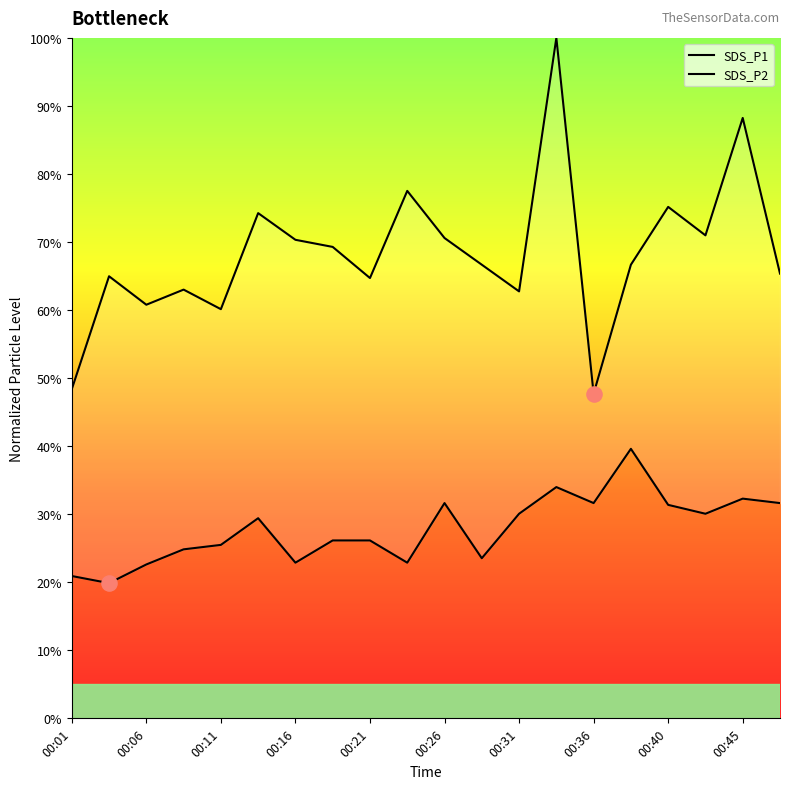

What is the total value across all series at 13?

134.0